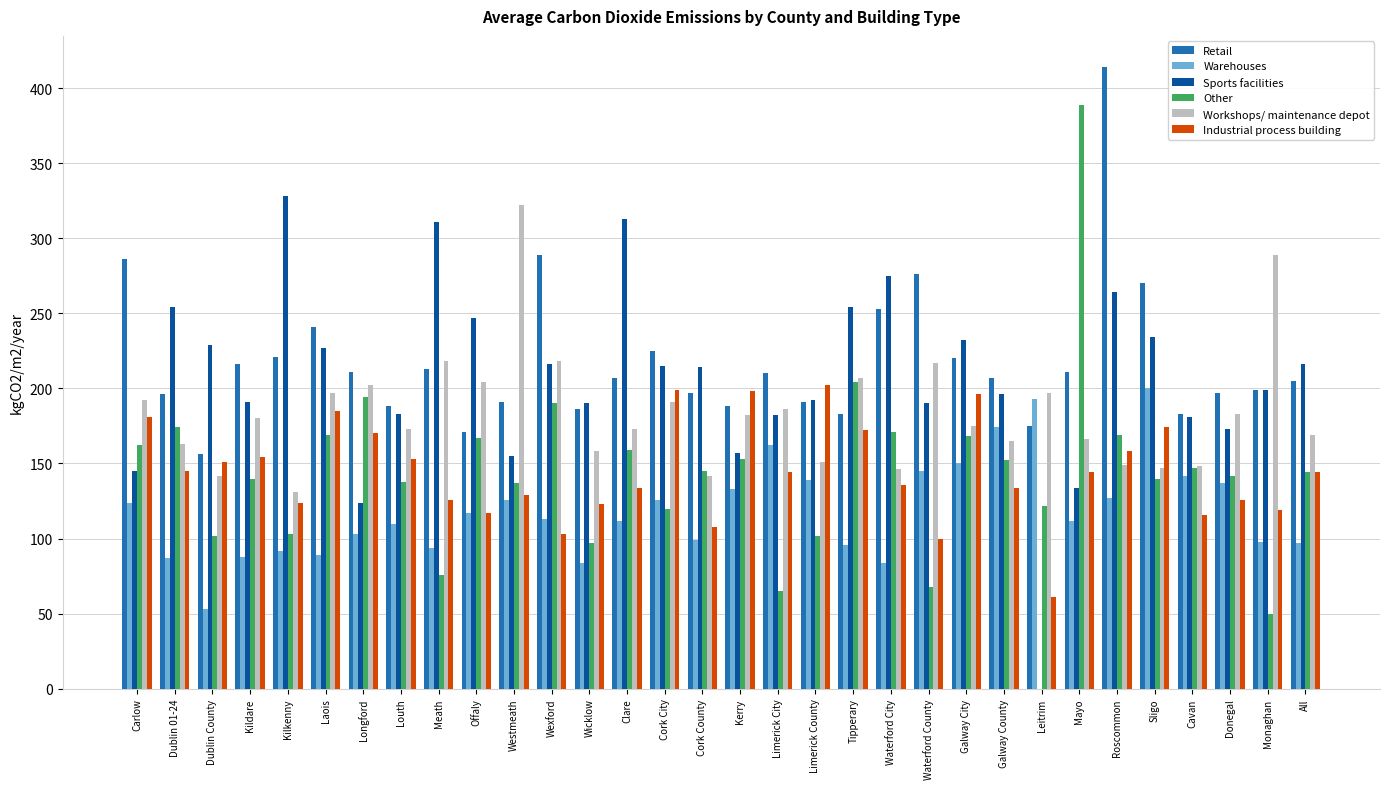

Are the bars grouped side by side (vs. stacked)?

Yes